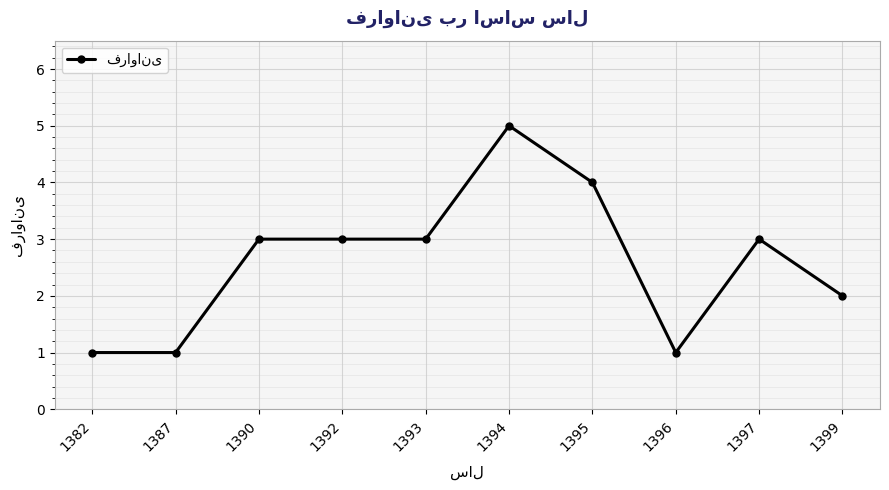

Count the number of data series in this chart.

1